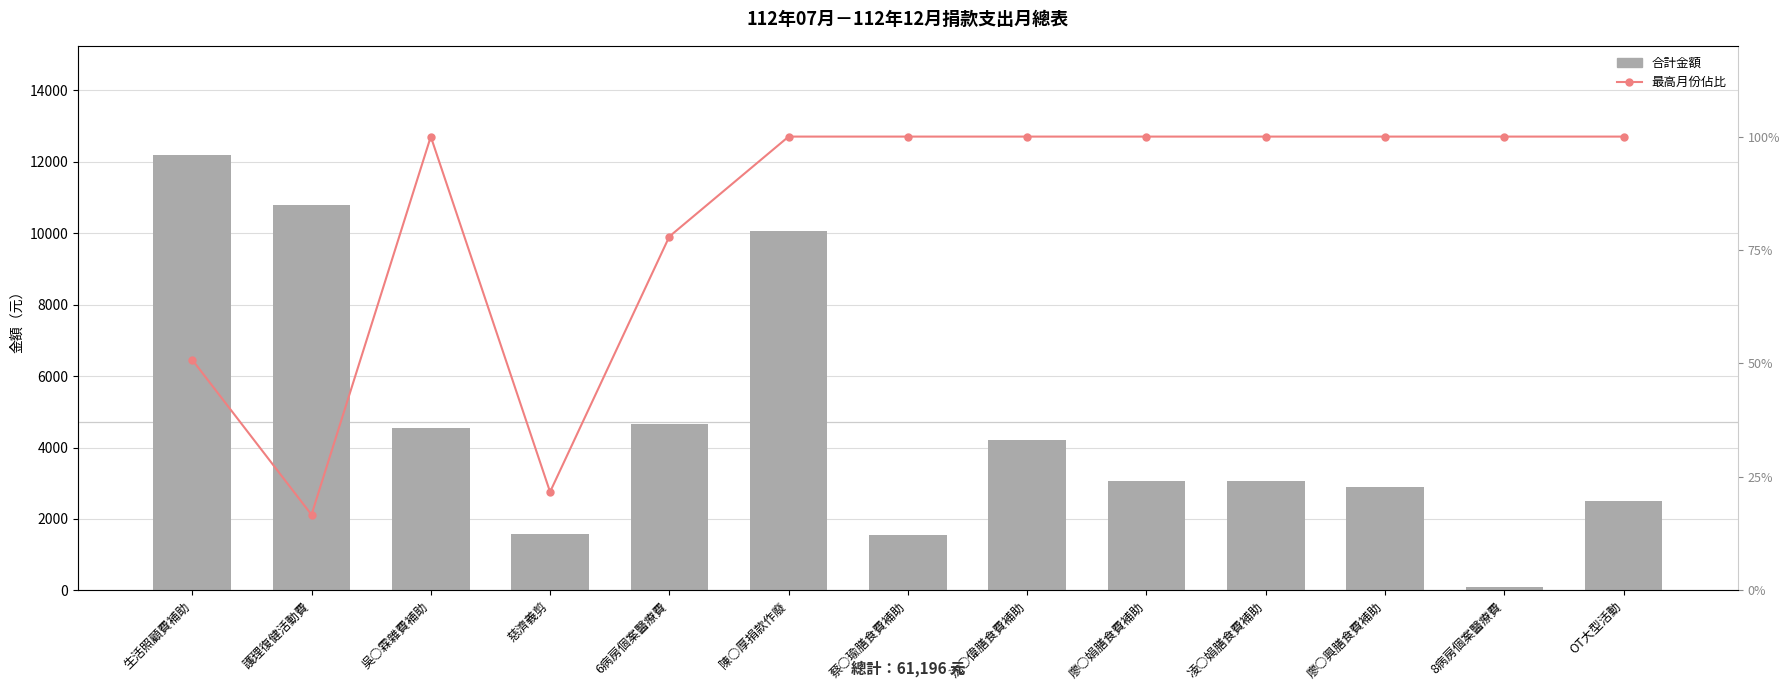

Reading right to left, list all the values displayed in this chart.

合計: 2500.0	100.0	2900.0	3050.0	3050.0	4200.0	1550.0	10051.0	4655.0	1590.0	4550.0	10800.0	12200.0
最高月份佔比(%): 100.0	100.0	100.0	100.0	100.0	100.0	100.0	100.0	78.0	21.7	100.0	16.7	50.8